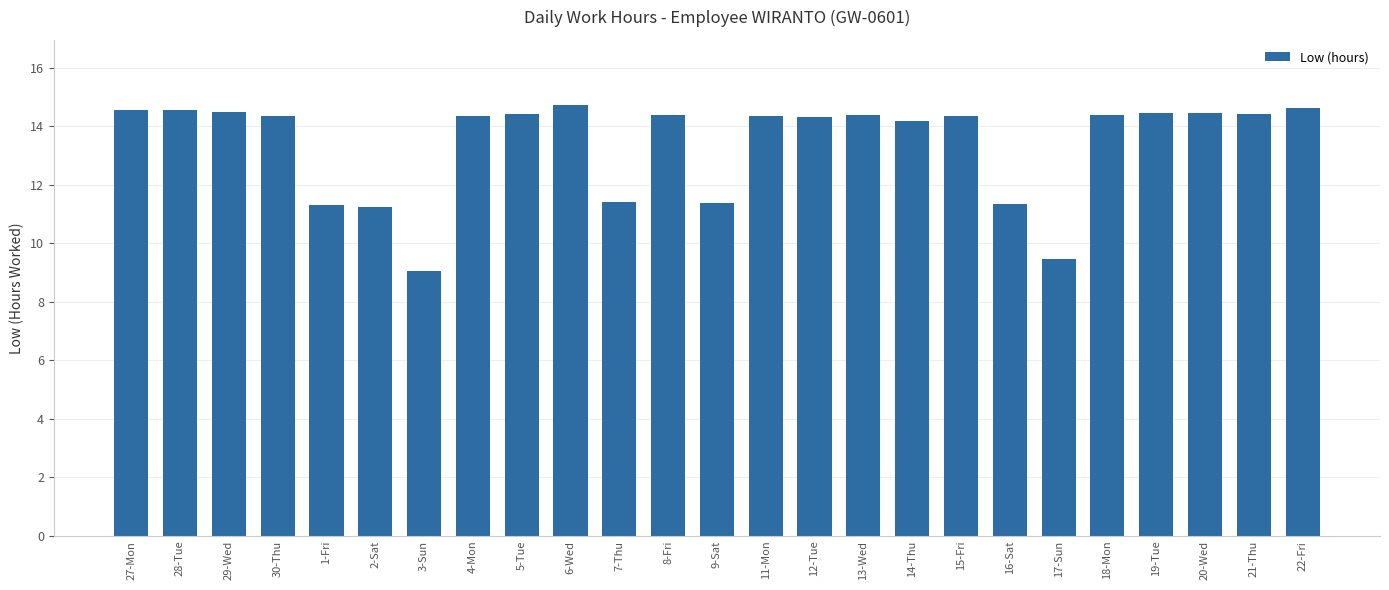

Does the chart contain stacked bars?

No